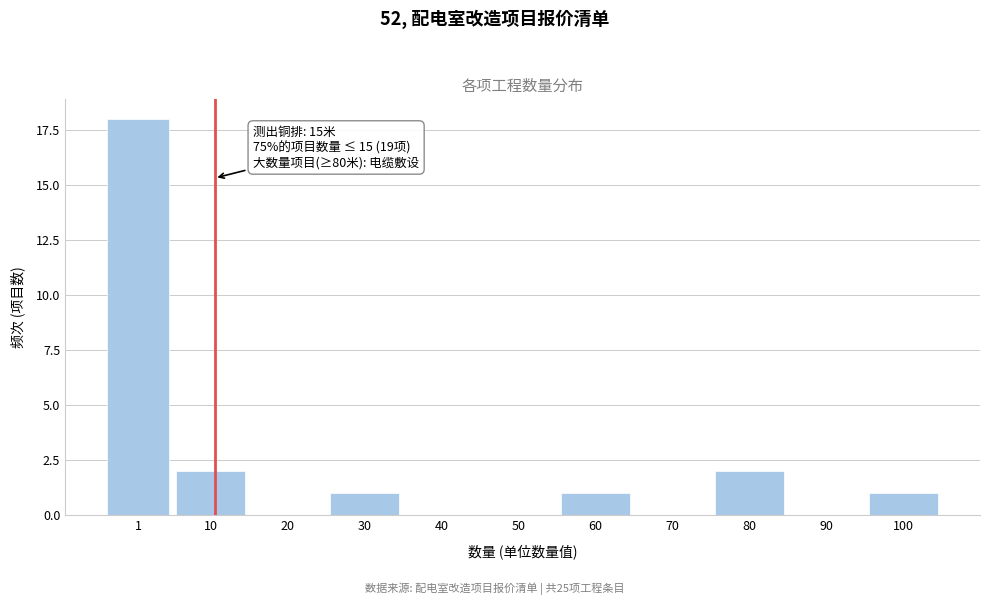

True or false: the data shows 0 at 90.

True